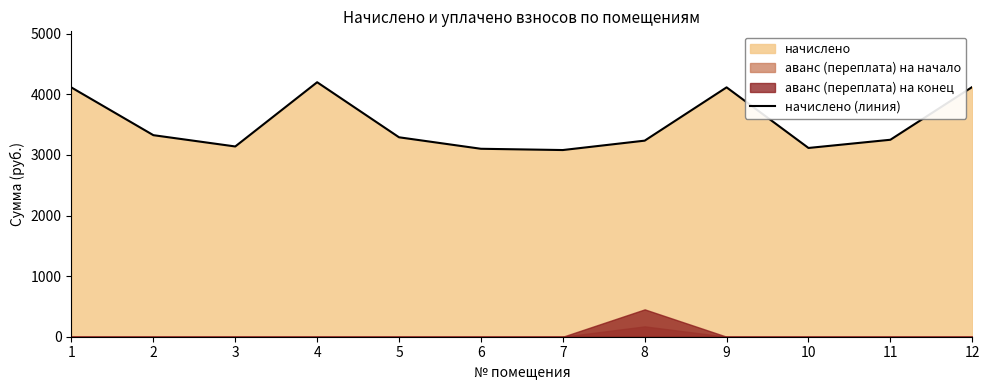

What is the change in value from 2 to 9?

+789.4